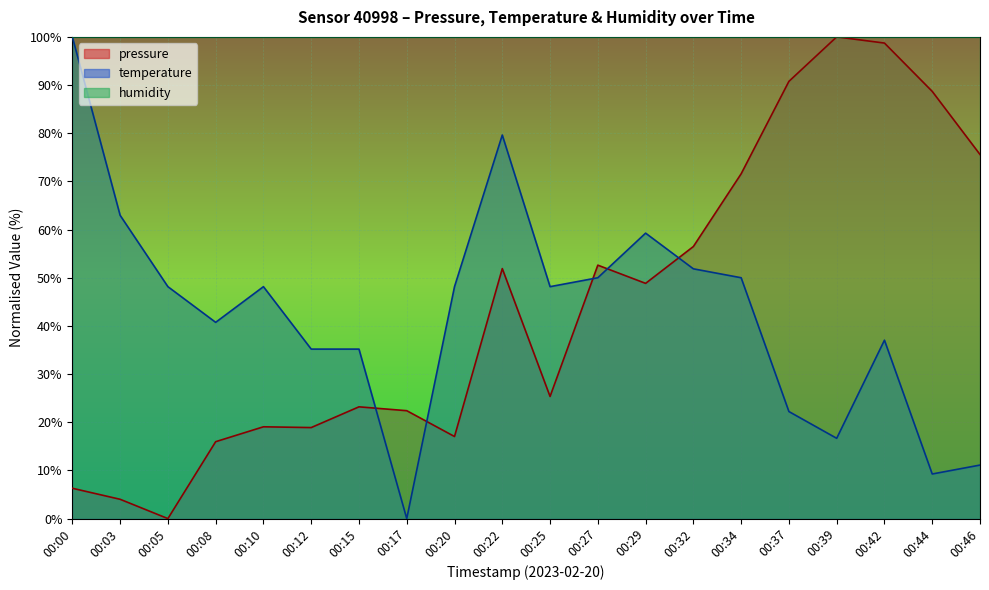

What is the sum of all pressure values?

887.4